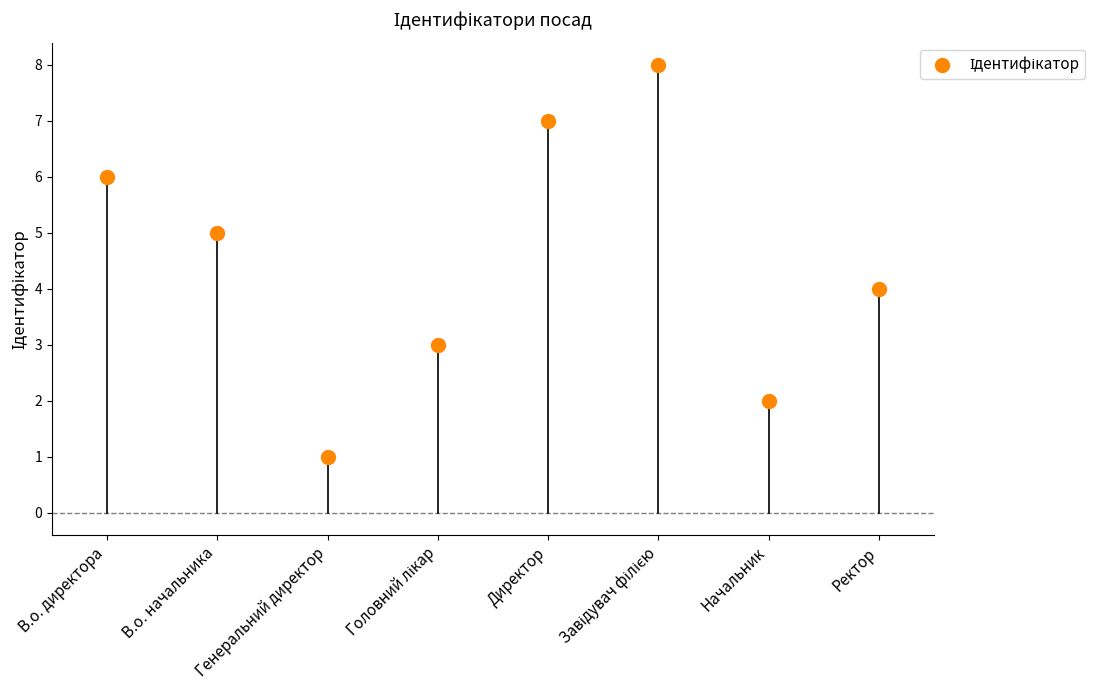

What is the range of Y values (max minus min)?

7